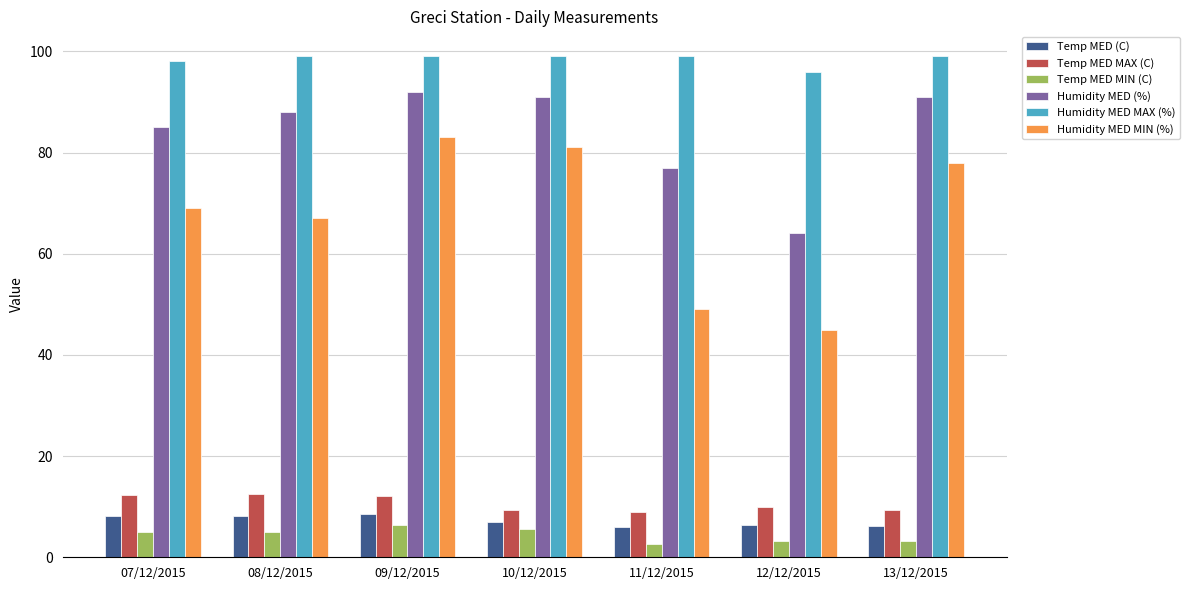

What position from the left is 07/12/2015?

1